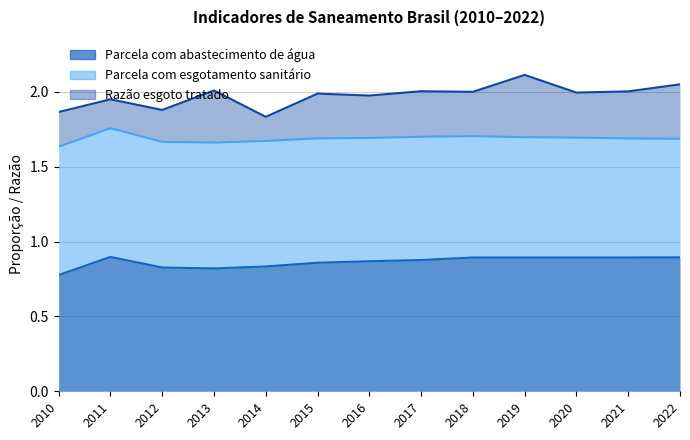

Count the number of data series in this chart.

3